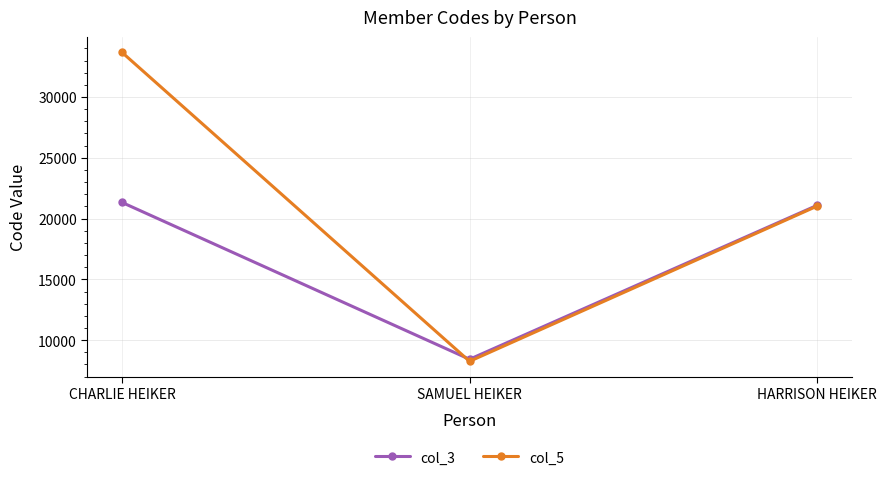

How many data points in col_5 are less than 21026?

1